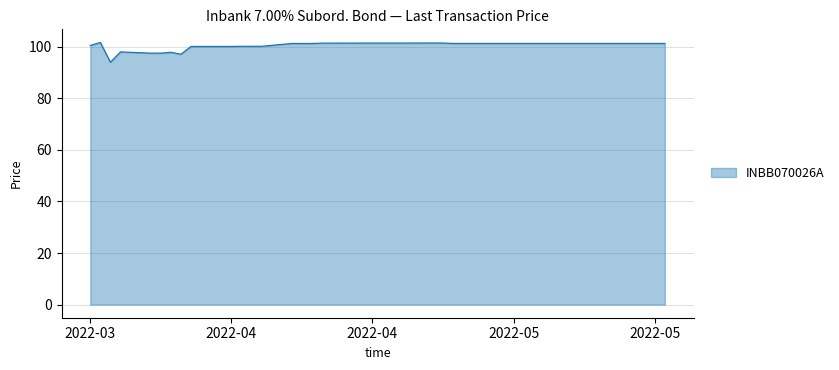

Count the number of categories in the chart.

40